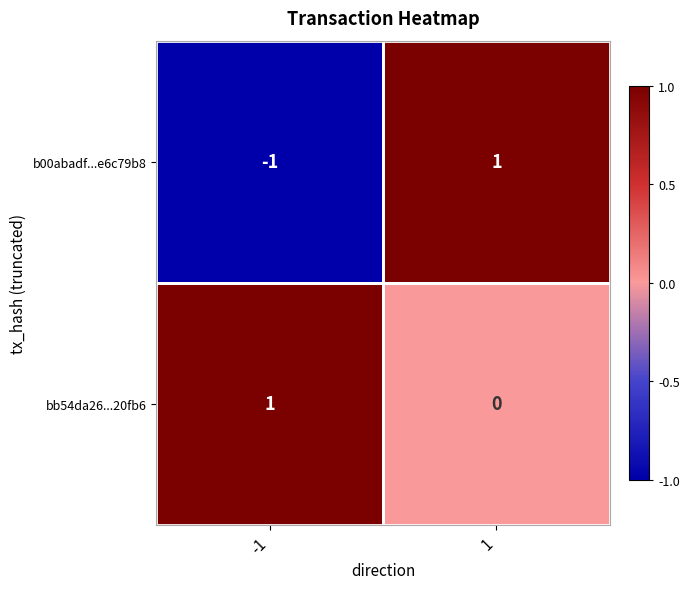

Between -1 and 1, which series saw the biggest shift?

b00abadf...e6c79b8